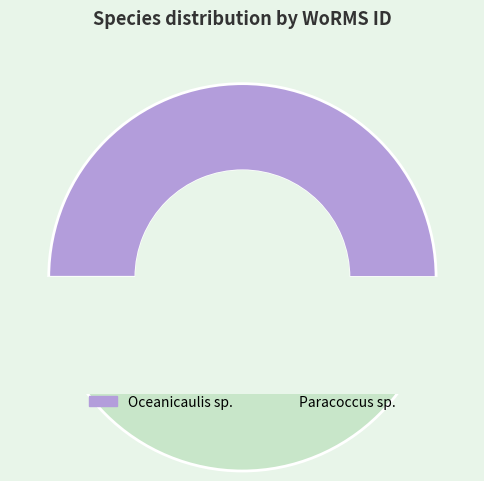

Combined, what portion of the pie is Oceanicaulis sp. and Paracoccus sp.?

100.0%